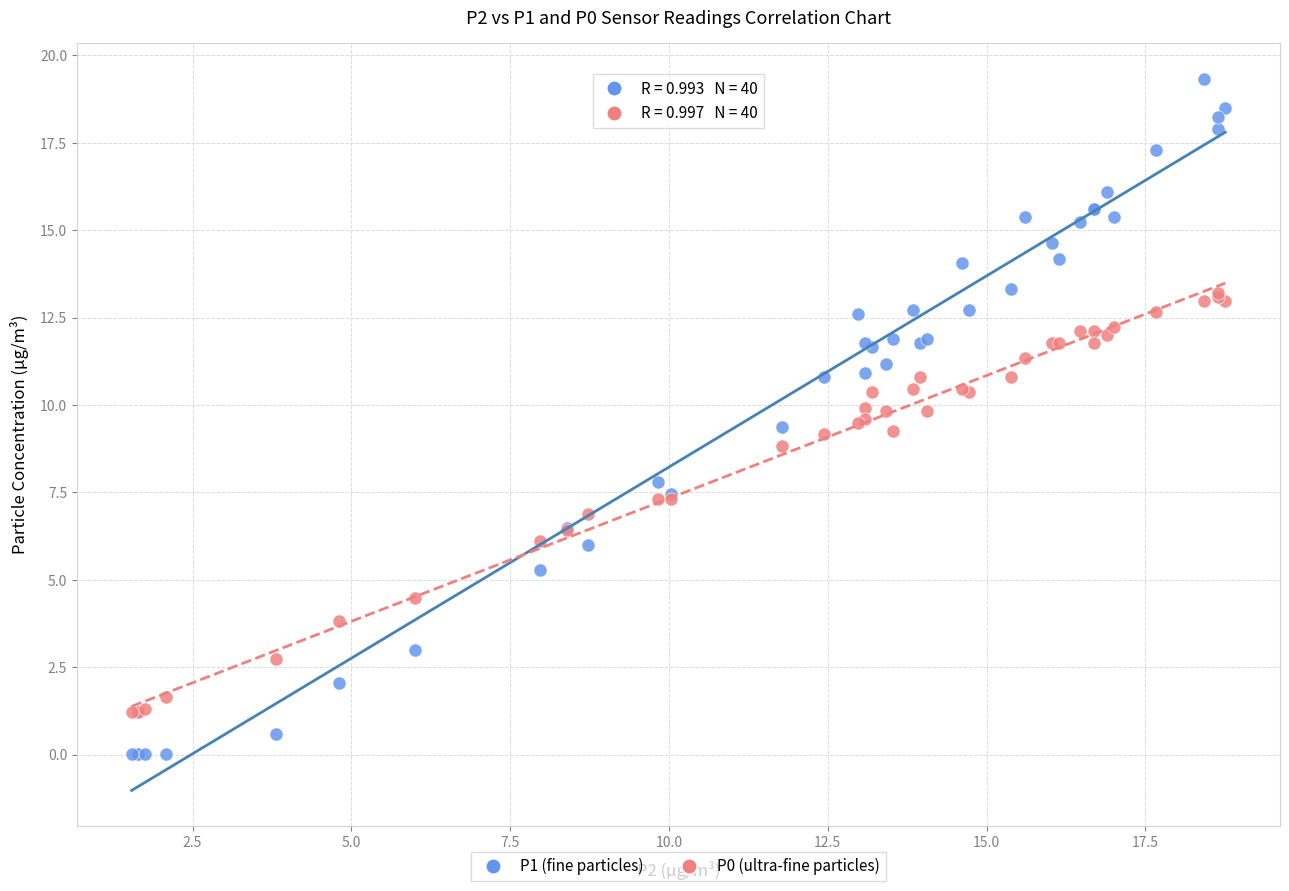

Which series contains the lowest Y value?

P1 (fine particles)